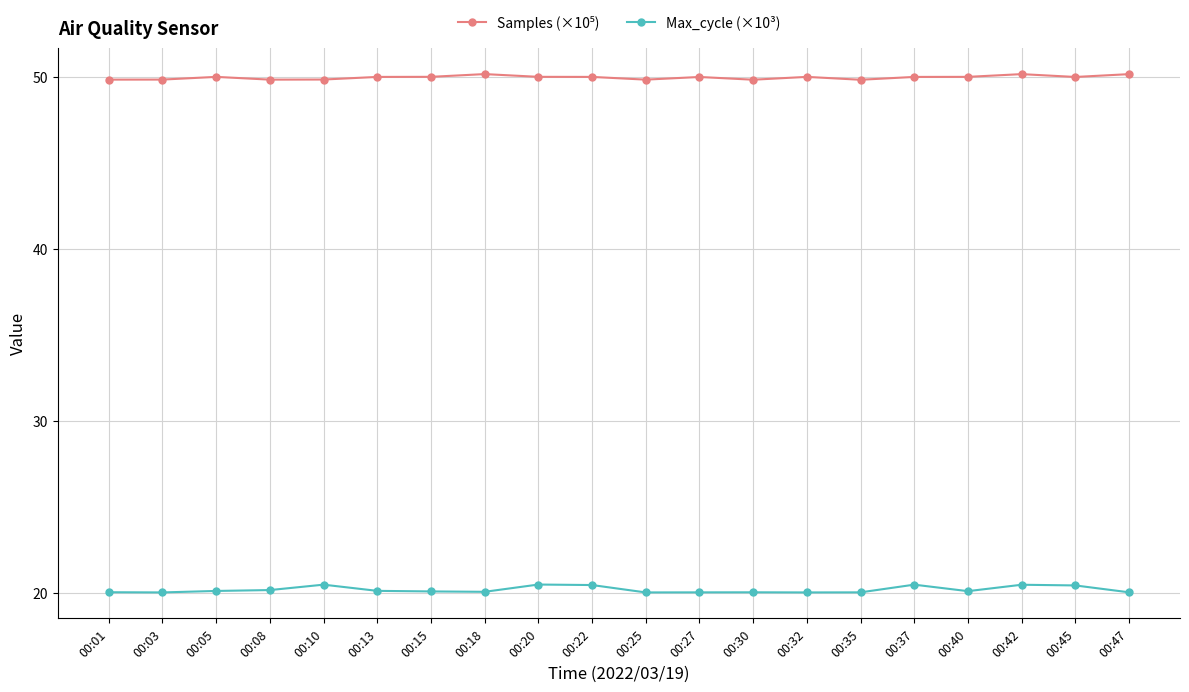

What is the sum of all Max_cycle (×10³) values?

404.0